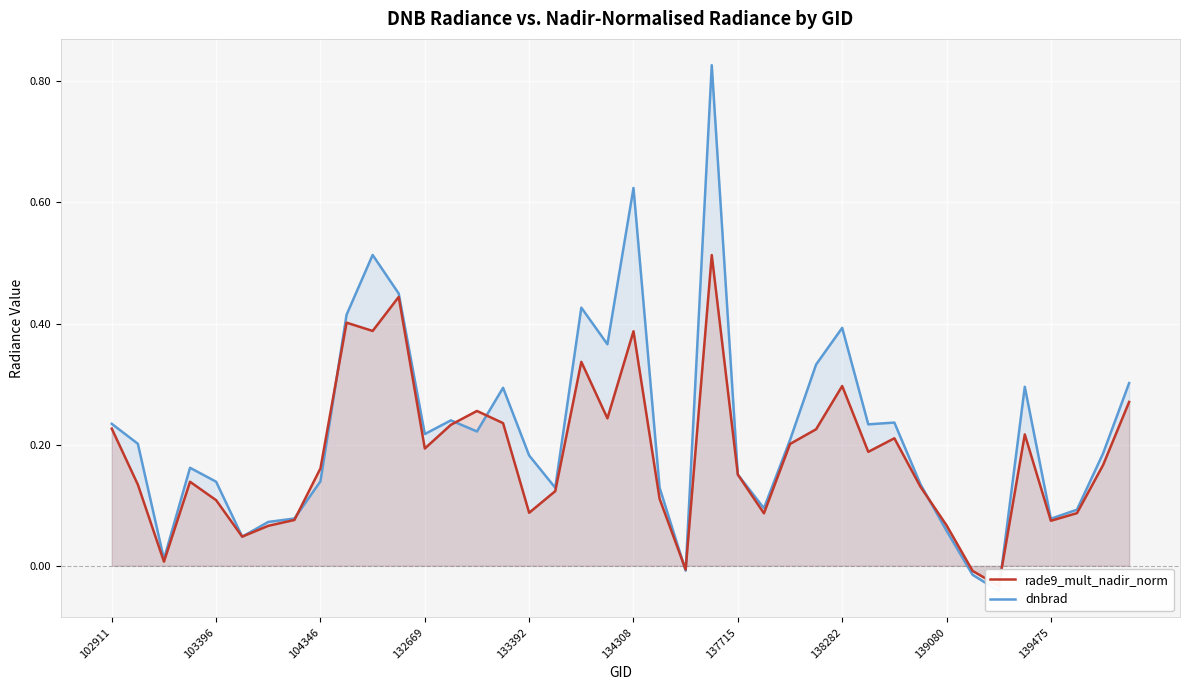

How many categories are shown in the chart?

40